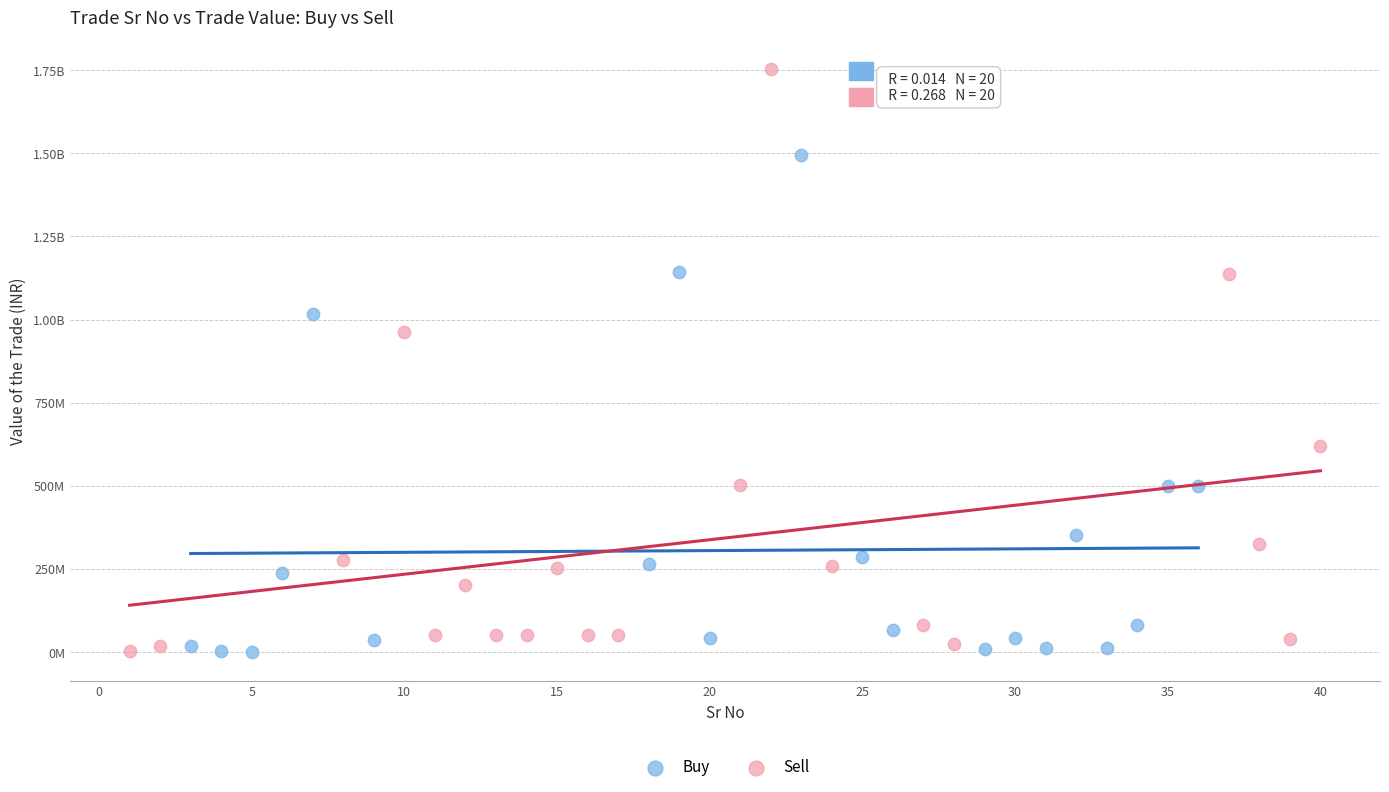

What are all the series names shown in the legend?

Buy, Sell